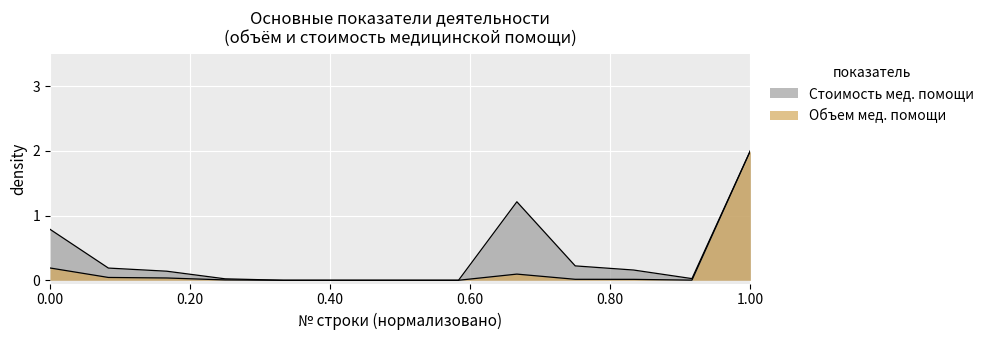

How many lines are shown in the chart?

2